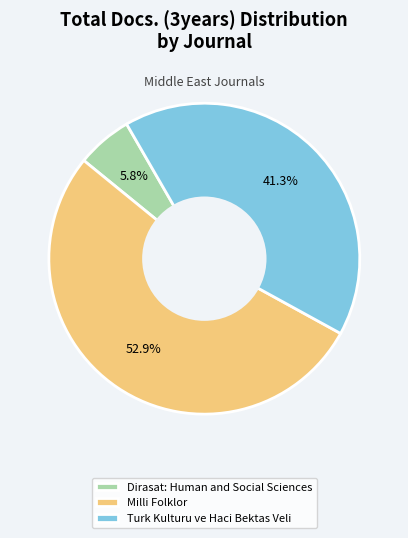

Is the sum of Milli Folklor and Turk Kulturu ve Haci Bektas Veli greater than half?

Yes